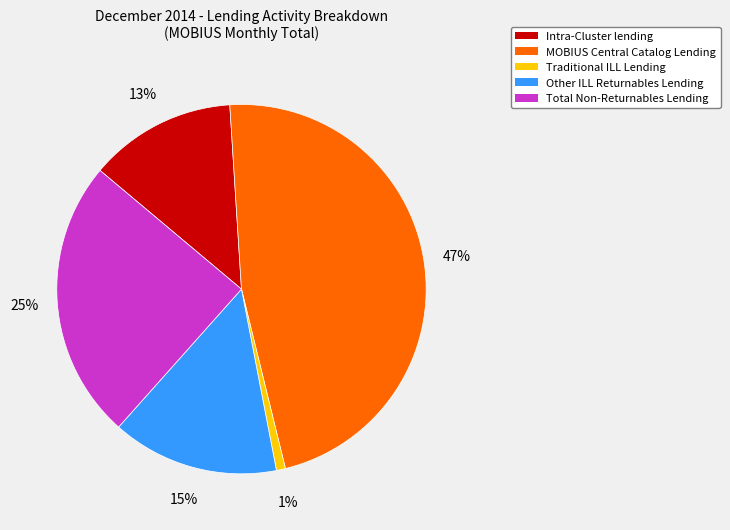

Between MOBIUS Central Catalog Lending and Other ILL Returnables Lending, which is larger?

MOBIUS Central Catalog Lending